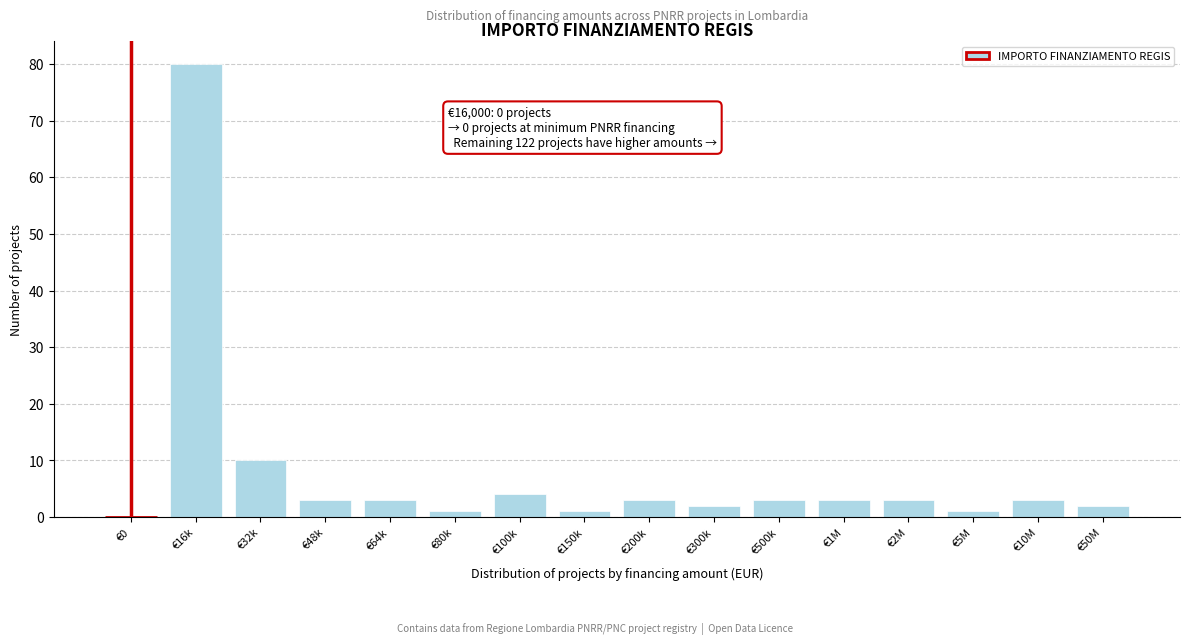

Reading right to left, extract all data points from this chart.

€50M=2	€10M=3	€5M=1	€2M=3	€1M=3	€500k=3	€300k=2	€200k=3	€150k=1	€100k=4	€80k=1	€64k=3	€48k=3	€32k=10	€16k=80	€0=0